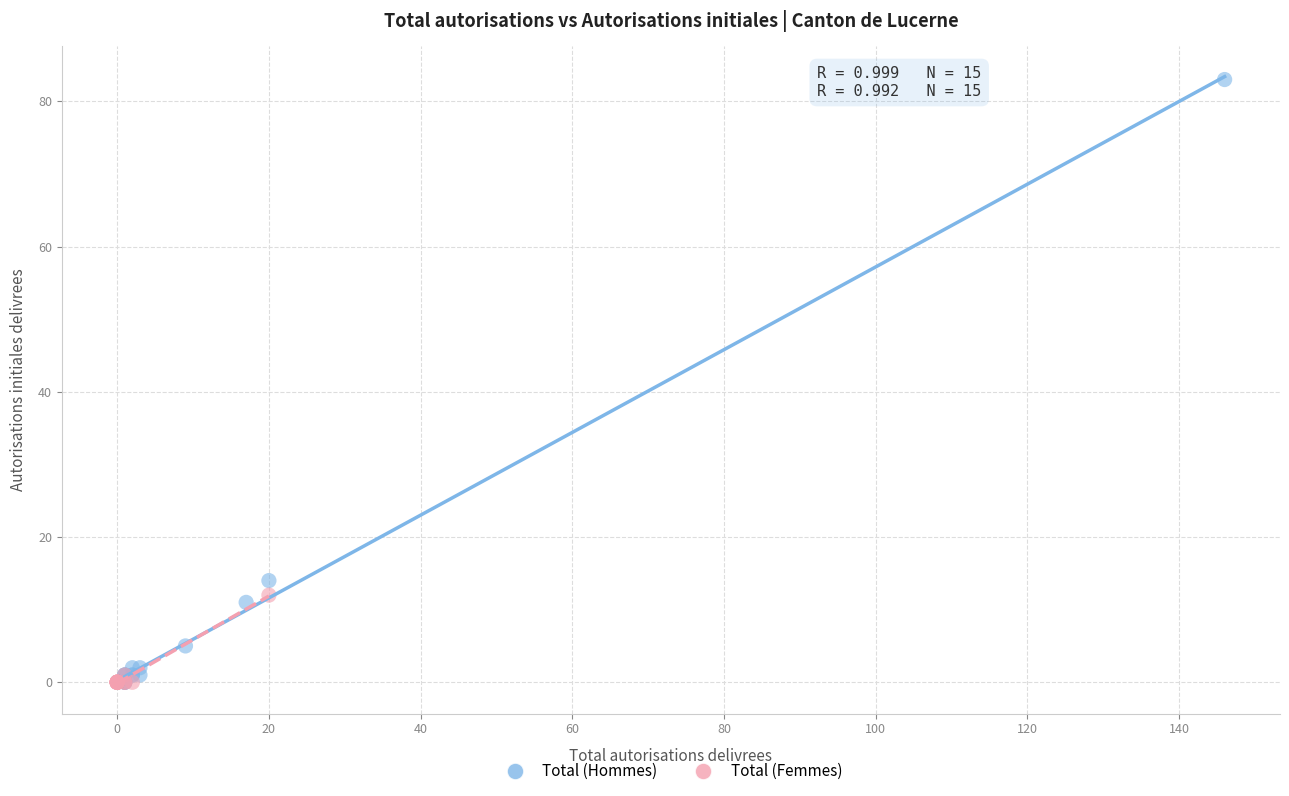

Which series contains the highest Y value?

Total (Hommes)